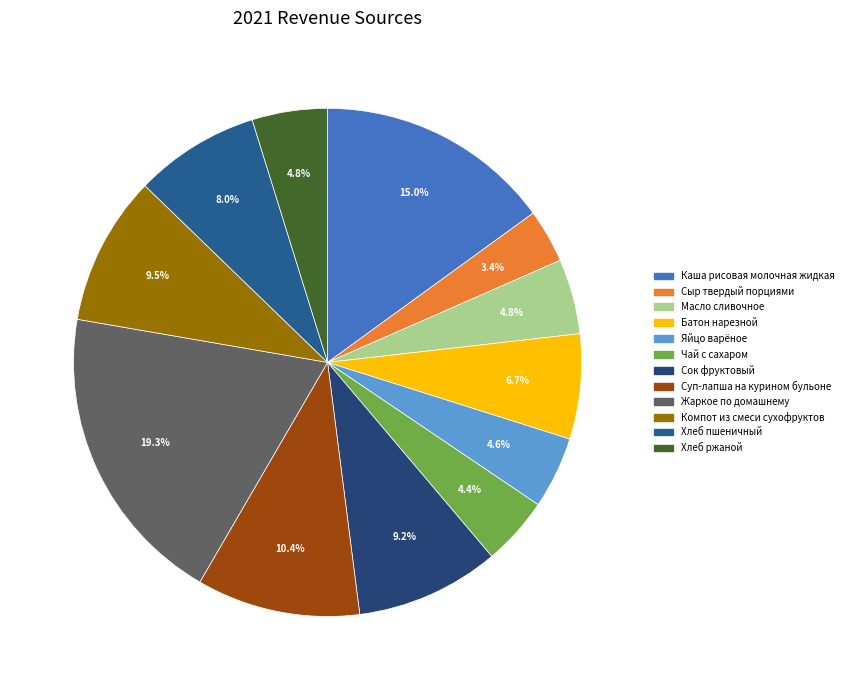

The Жаркое по домашнему slice represents 19% of the pie. True or false?

True